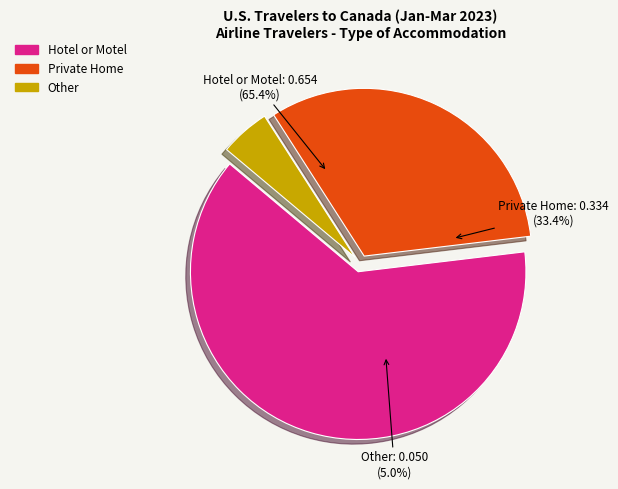

Is 15 - 21 Nights the majority of the pie?

No